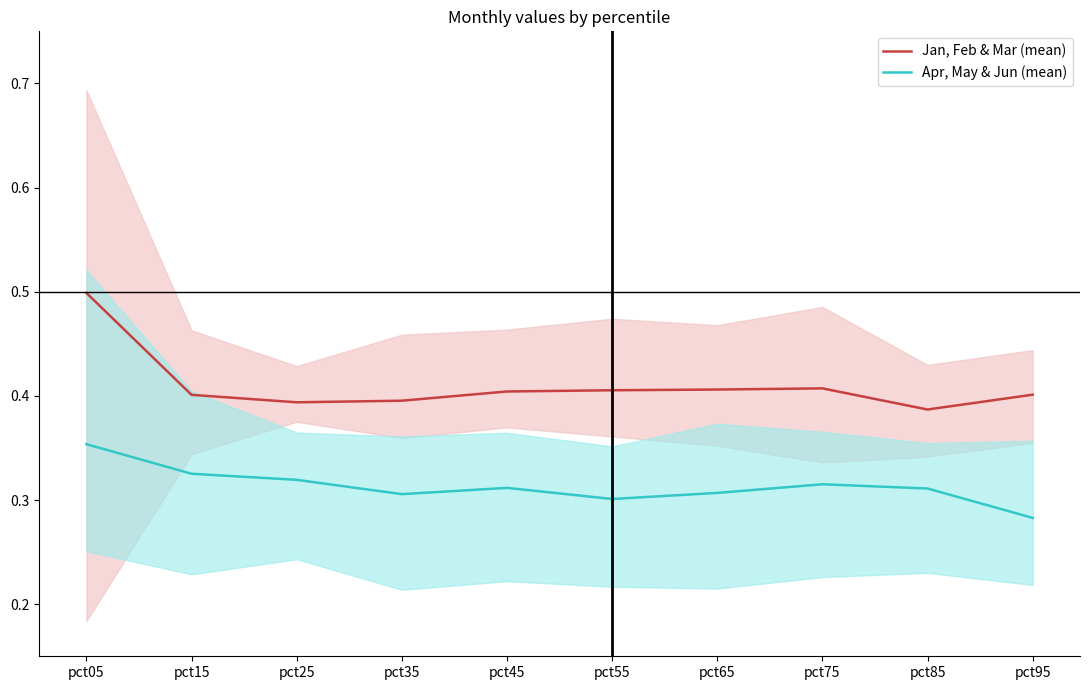

How many interior local peaks does the Jan, Feb & Mar (mean) series have?

1